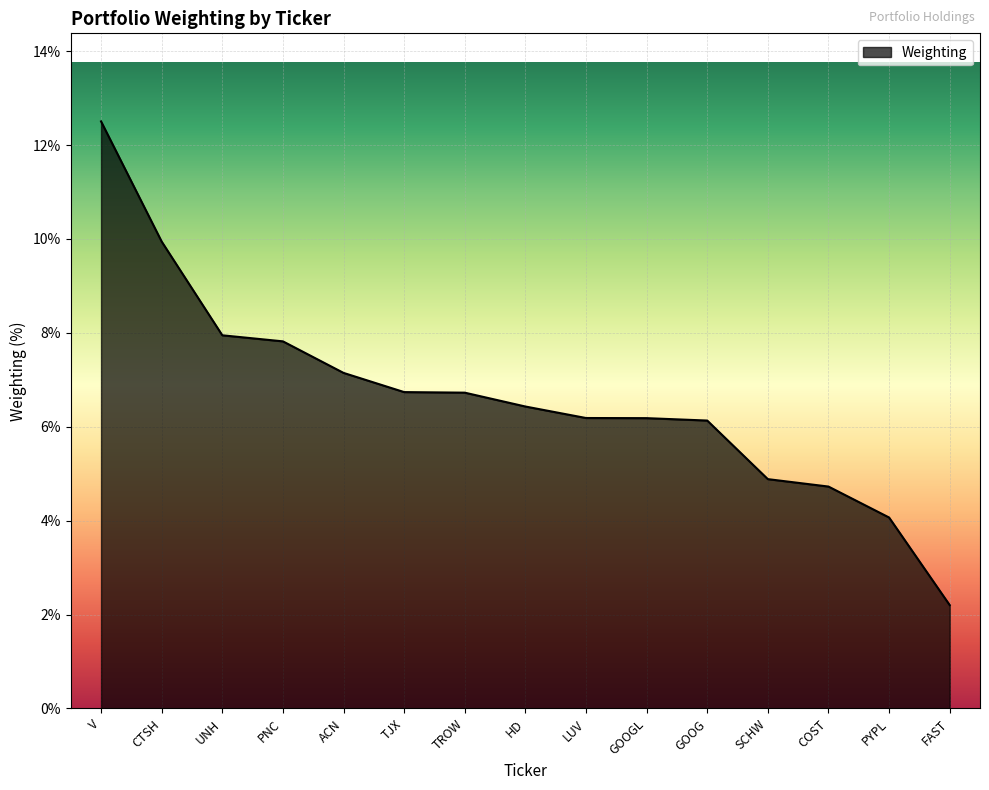

The value at V is 12.5. True or false?

True